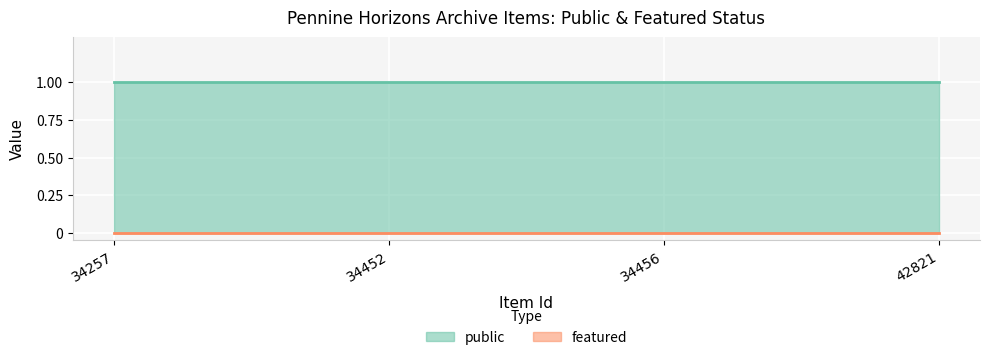

What is the maximum value for public?

1